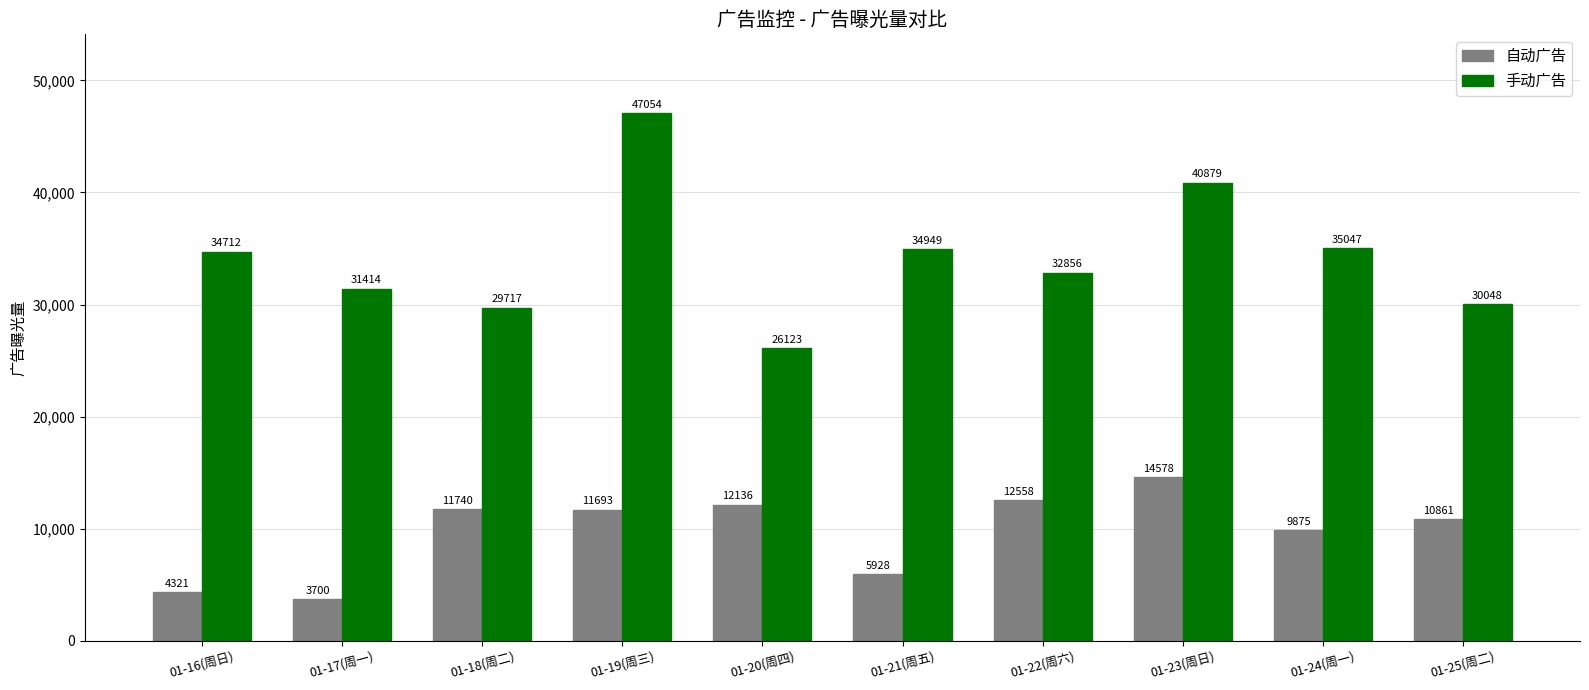

Reading right to left, transcribe all the data shown in this chart.

自动广告: 01-25(周二)=10861	01-24(周一)=9875	01-23(周日)=14578	01-22(周六)=12558	01-21(周五)=5928	01-20(周四)=12136	01-19(周三)=11693	01-18(周二)=11740	01-17(周一)=3700	01-16(周日)=4321
手动广告: 01-25(周二)=30048	01-24(周一)=35047	01-23(周日)=40879	01-22(周六)=32856	01-21(周五)=34949	01-20(周四)=26123	01-19(周三)=47054	01-18(周二)=29717	01-17(周一)=31414	01-16(周日)=34712